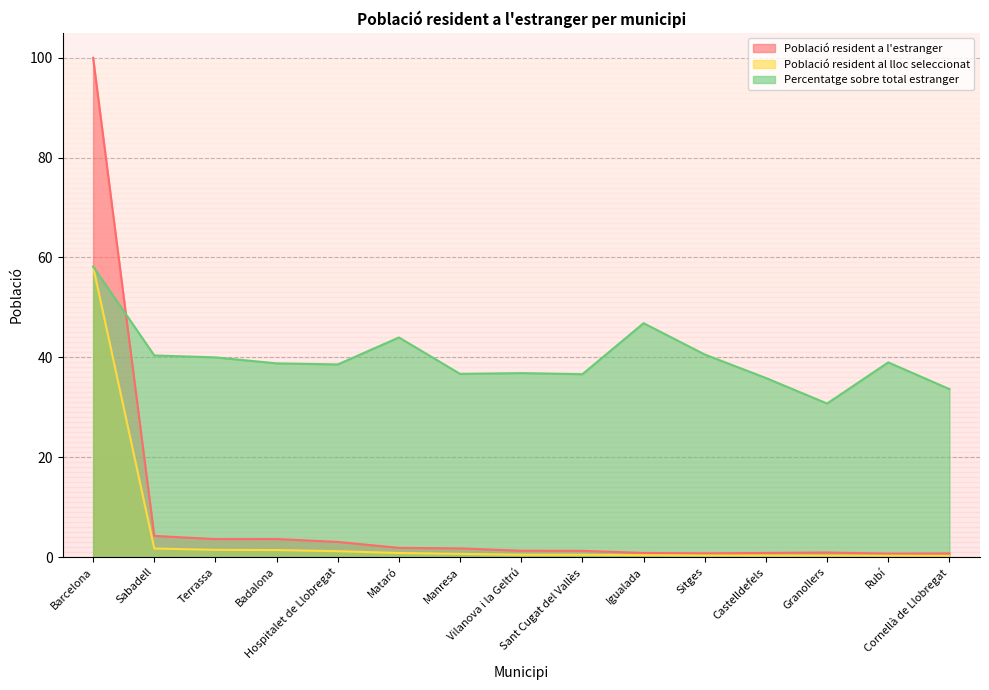

How many lines are shown in the chart?

3